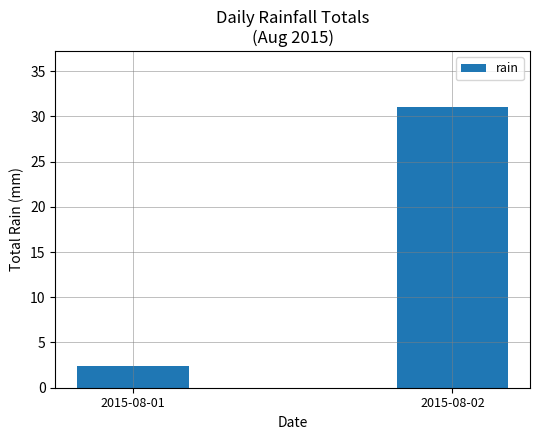

Which label corresponds to the largest value in the chart?

2015-08-02